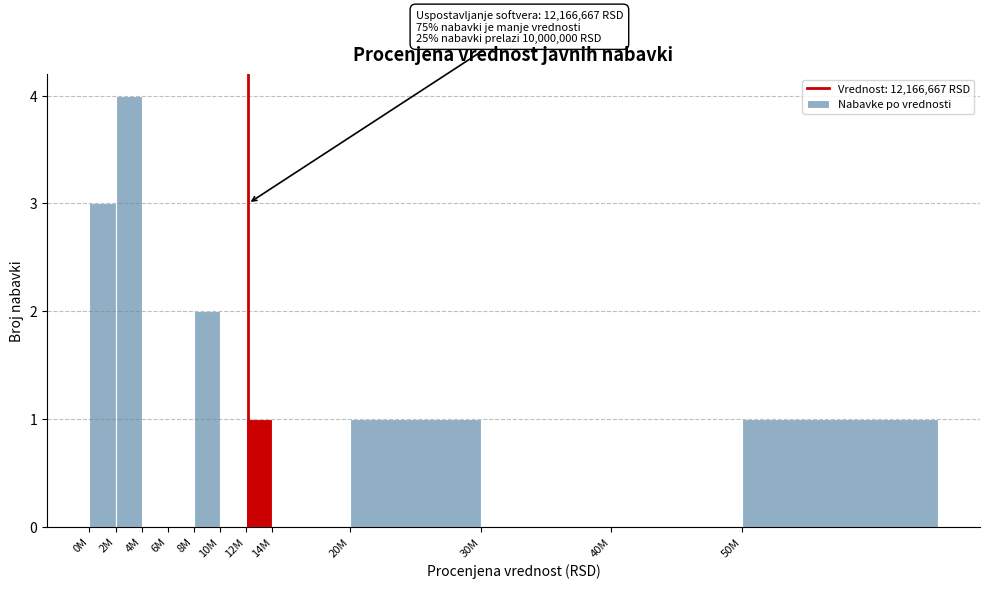

Reading left to right, extract all data points from this chart.

0M=3	2M=4	4M=0	6M=0	8M=2	10M=0	12M=1	14M=0	20M=1	30M=0	40M=0	50M=1